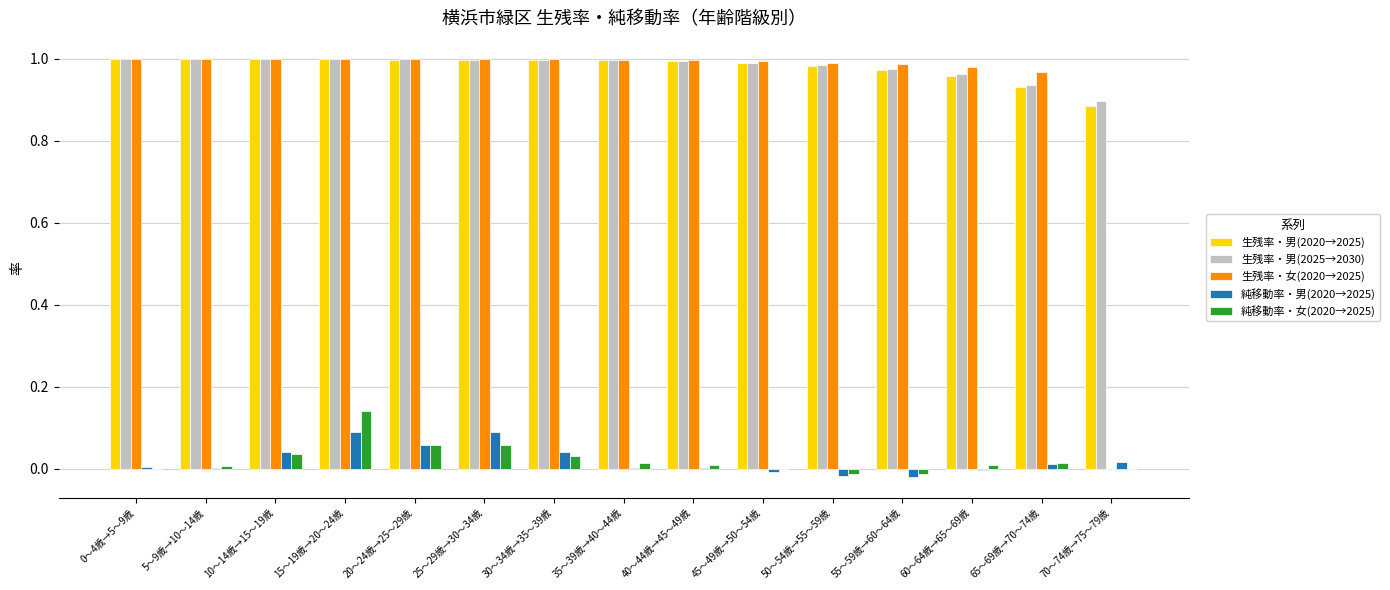

The 生残率・男(2025→2030) series shows 0.9 at 70～74歳→75～79歳. True or false?

True